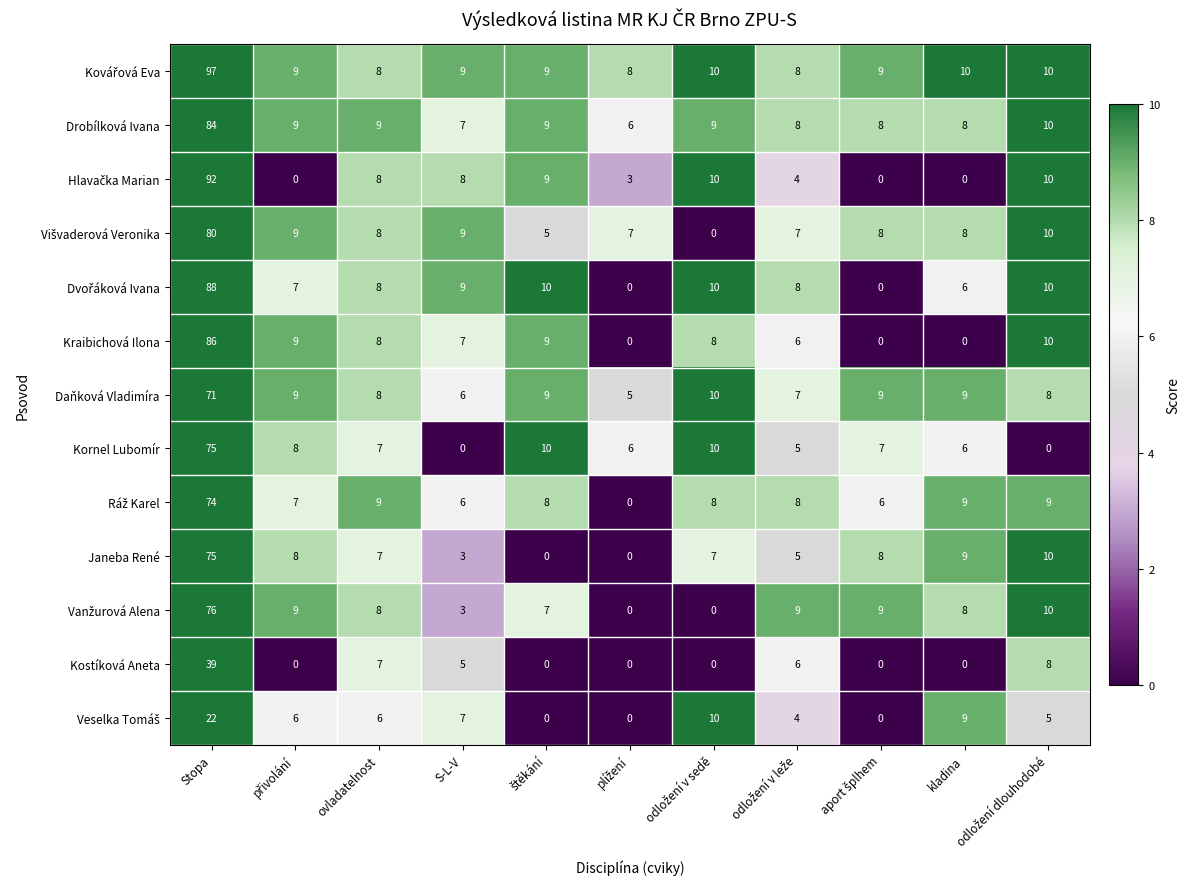

The Daňková Vladimíra series shows 8 at ovladatelnost. True or false?

True